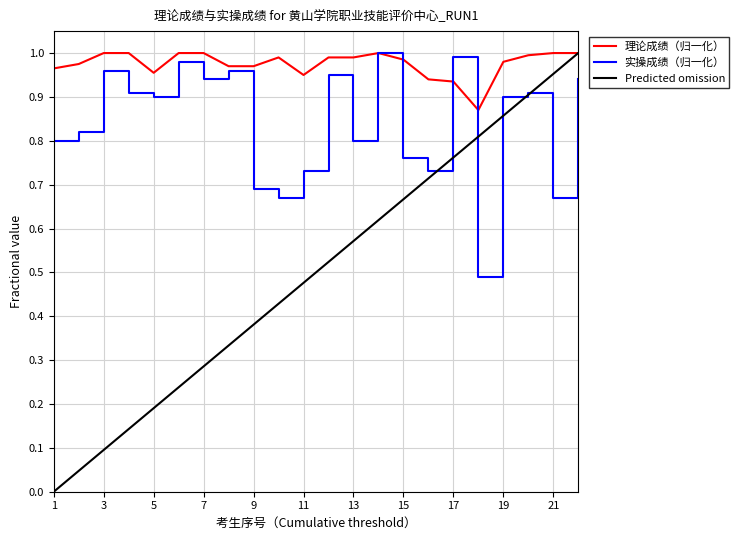

List the series in order of their overall mean, lowest first.

Predicted omission, 实操成绩（归一化）, 理论成绩（归一化）